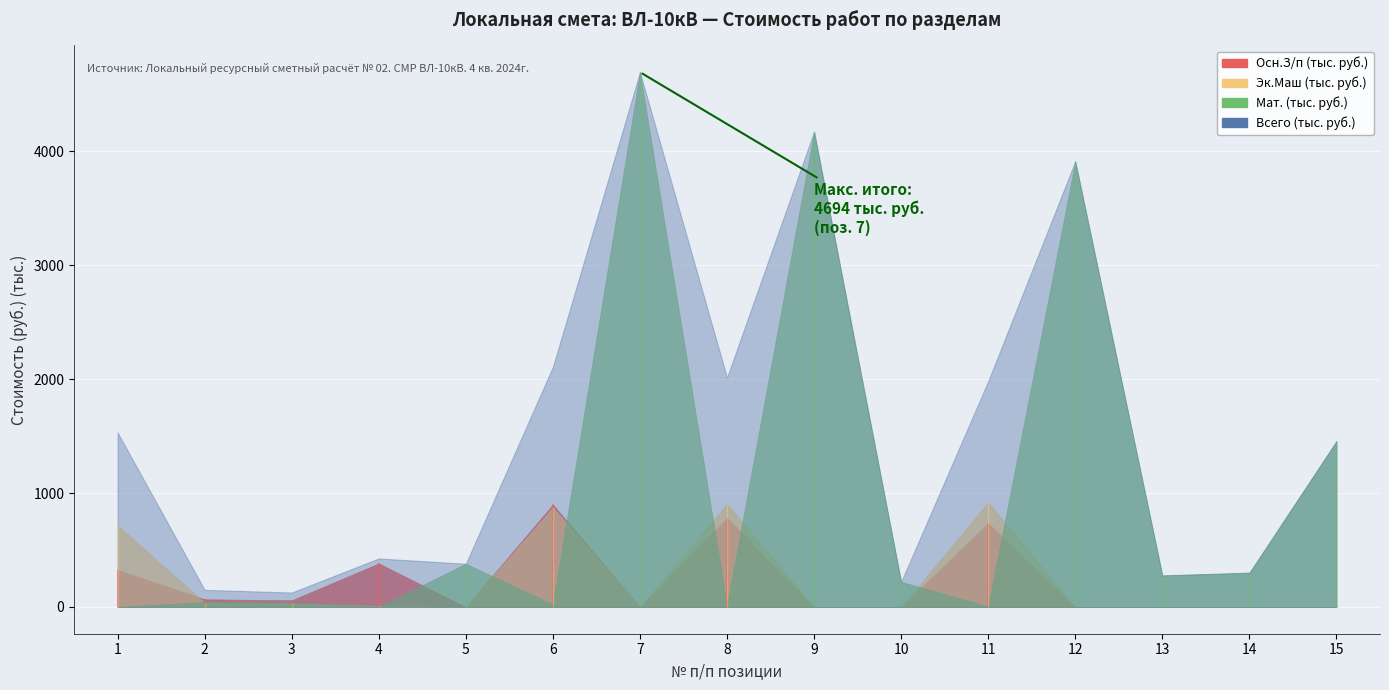

In Мат. (тыс. руб.), how many points are lower than both neighbors (excluding endpoints)?

5